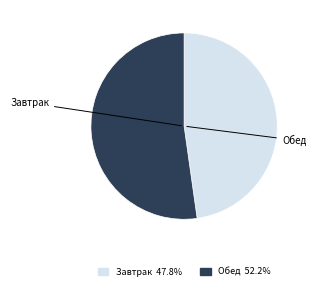

Rank the categories by value from lowest to highest.

Завтрак, Обед